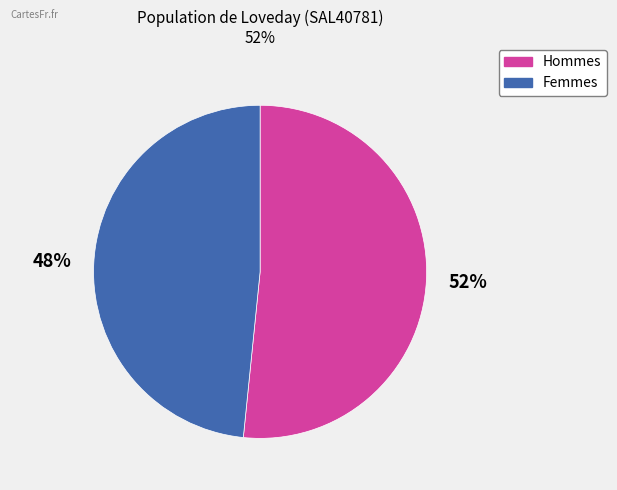

Count the number of slices in the pie.

2